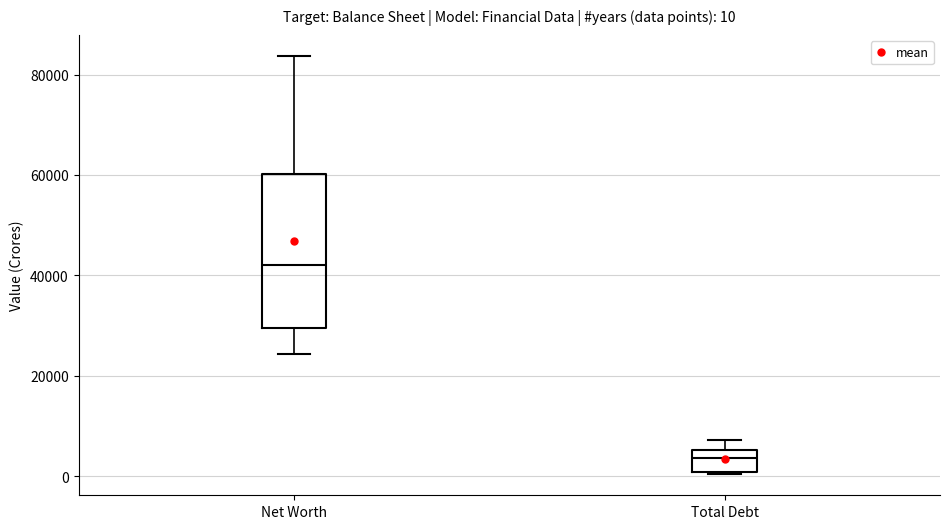

Which box's median line is the lowest?

Total Debt